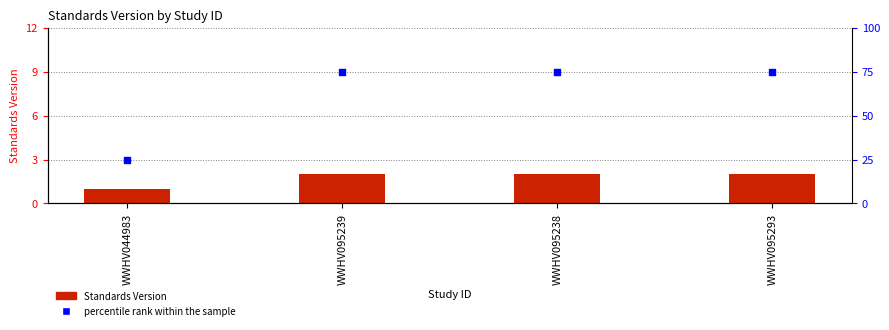

Which series has the widest spread of Y values?

percentile rank within the sample